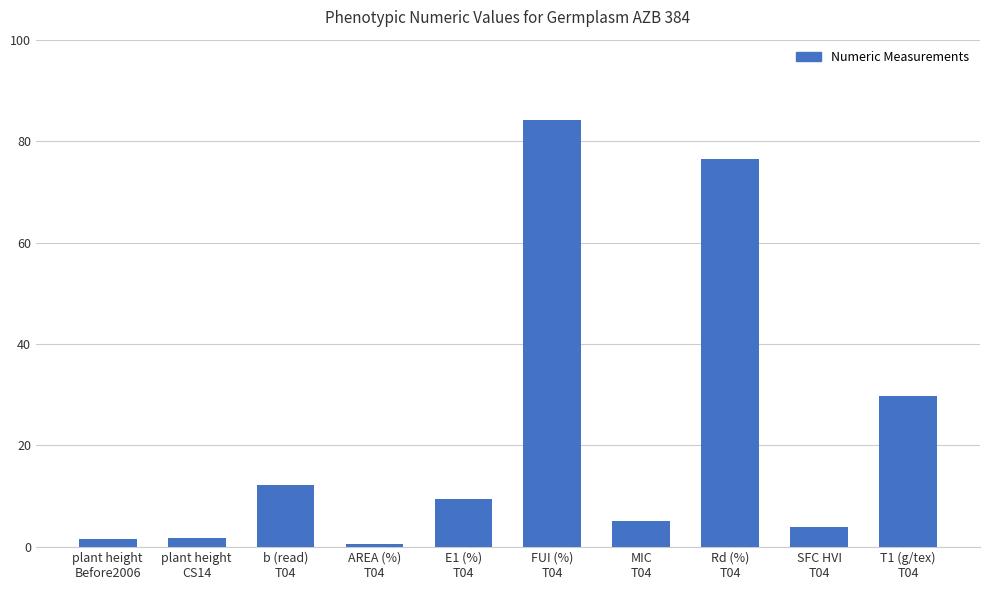

What is the value of the 9th bar from the left?

3.9